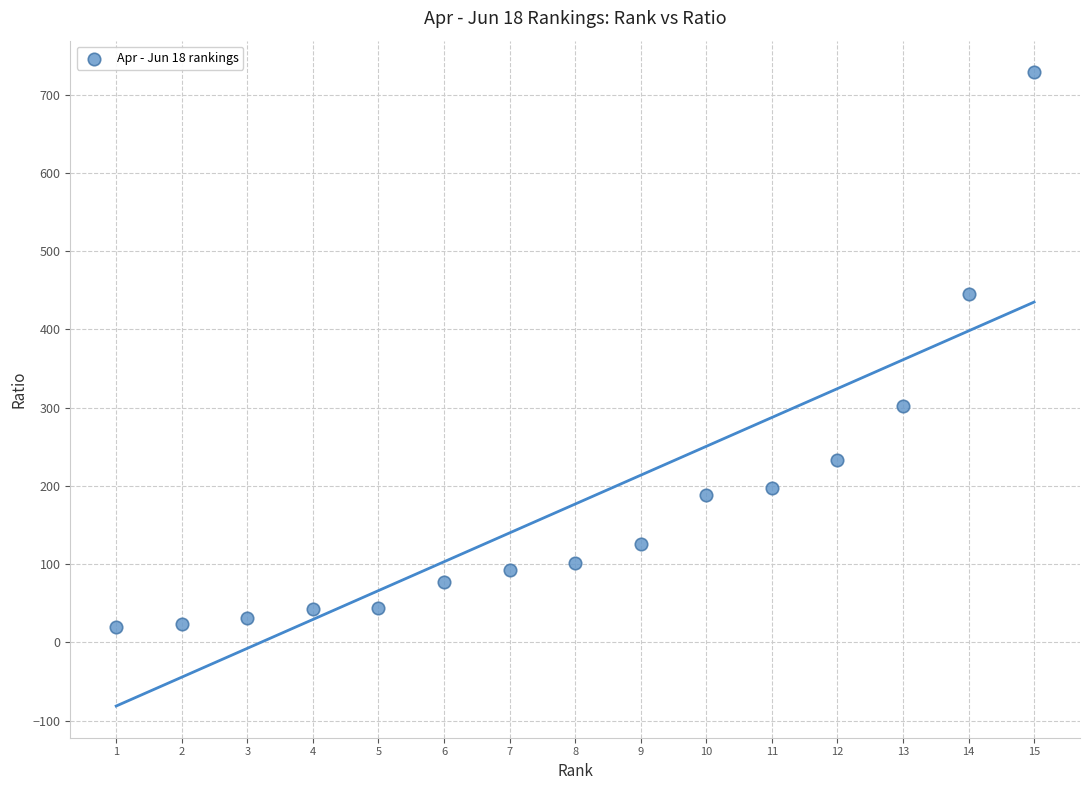

What is the range of X values (max minus min)?

14.0